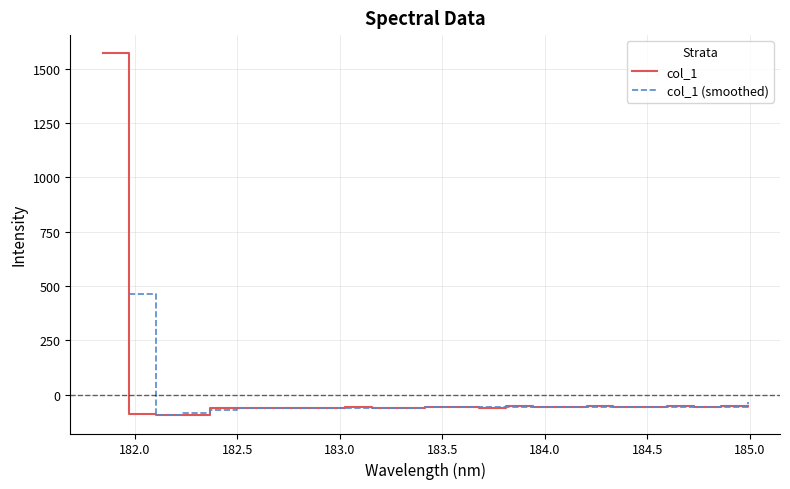

Reading left to right, what are all the values shown in this chart?

181.8418=1571.6	181.9732053322=-89.6	182.1045947288=-92.8	182.2359681898=-94.9	182.3673257152=-61.7	182.498667305=-59.1	182.6299929592=-61.7	182.7613026778=-60.9	182.8925964608=-59.8	183.0238743082=-58.3	183.15513622=-61.2	183.2863821962=-60.0	183.4176122368=-56.0	183.5488263418=-54.6	183.6800245112=-60.0	183.811206745=-53.9	183.9423730432=-56.9	184.0735234058=-56.8	184.2046578328=-53.9	184.3357763242=-56.4	184.46687888=-56.4	184.5979655002=-52.9	184.7290361848=-56.3	184.8600909338=-53.8	184.9911297472=-52.7